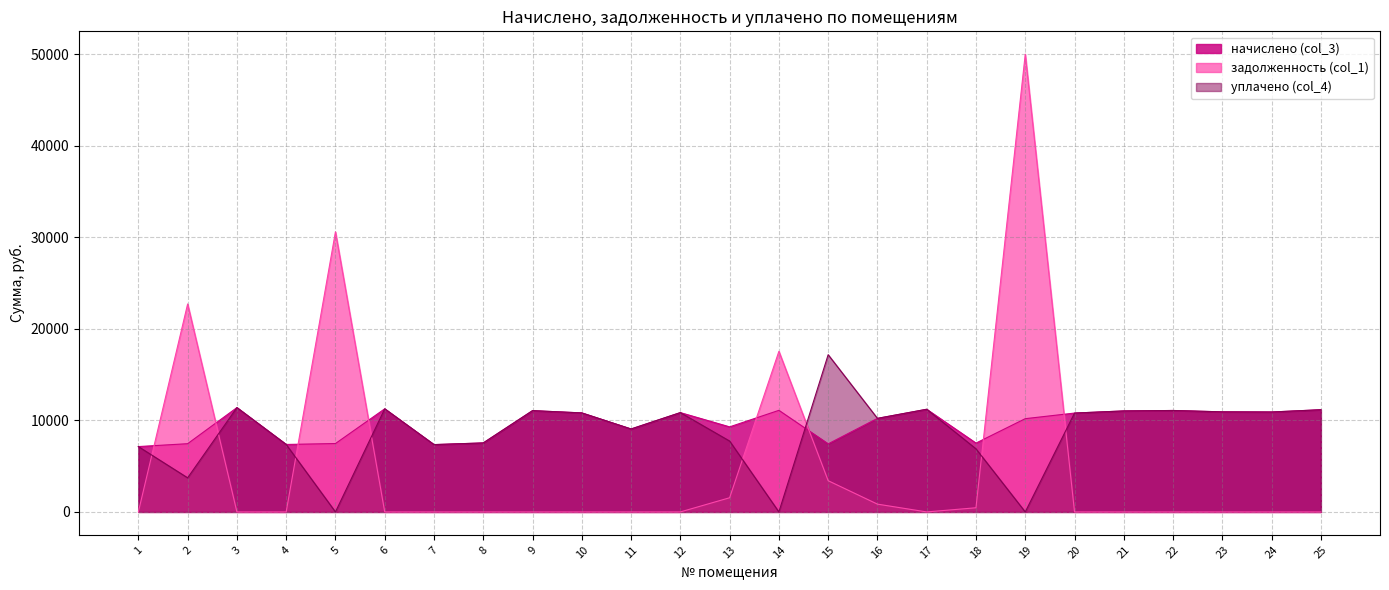

The задолженность (col_1) series shows -30522.7 at 24. True or false?

False